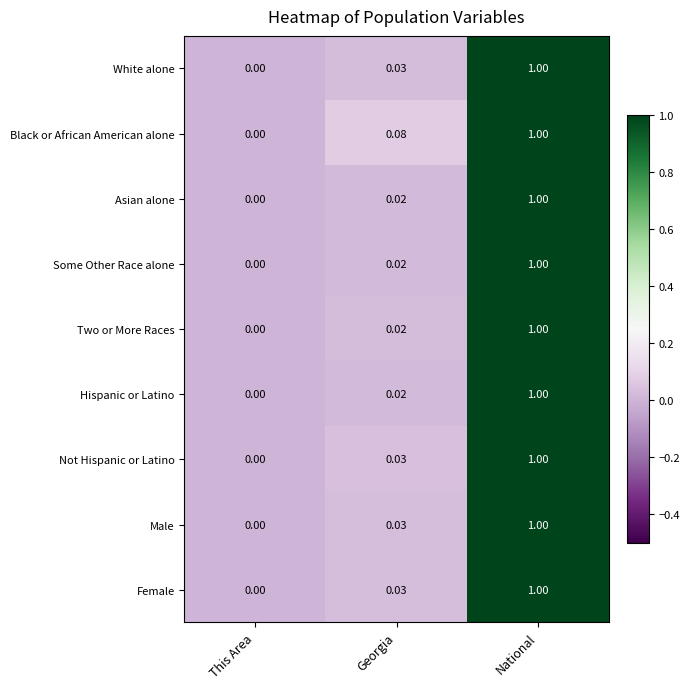

What is the total value across all series at National?

9.0